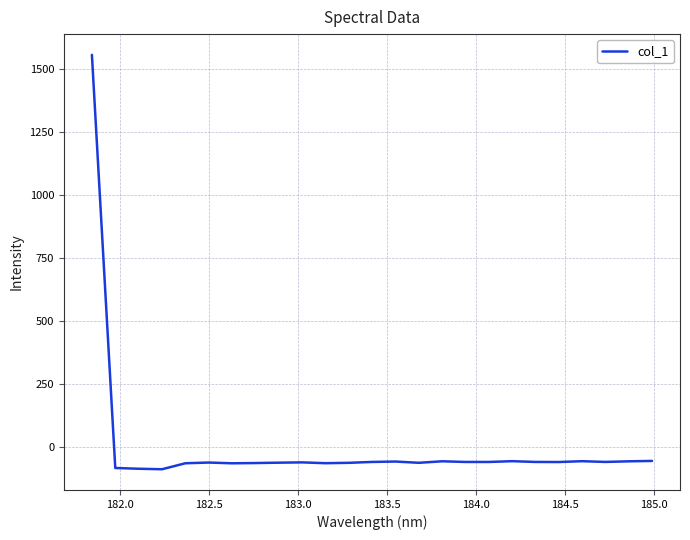

How many values exceed -57?

7